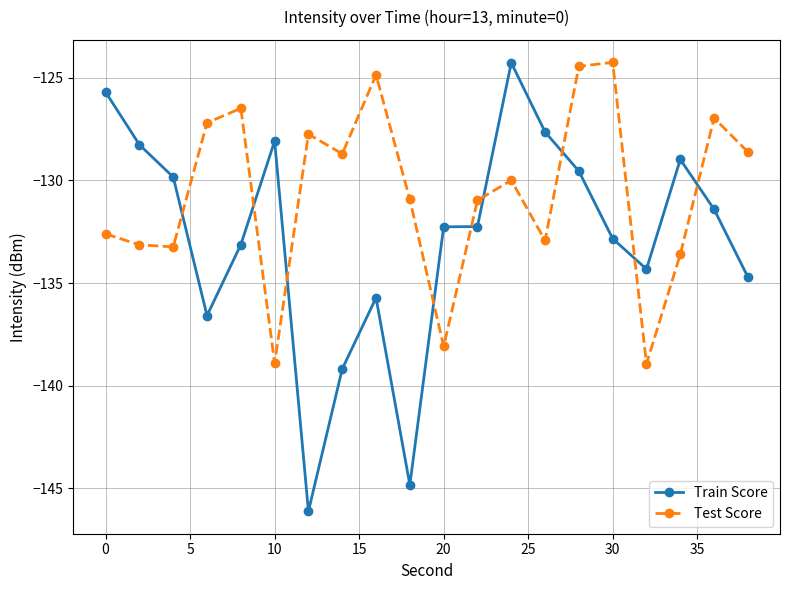

Which series has the largest range (max minus min)?

Train Score